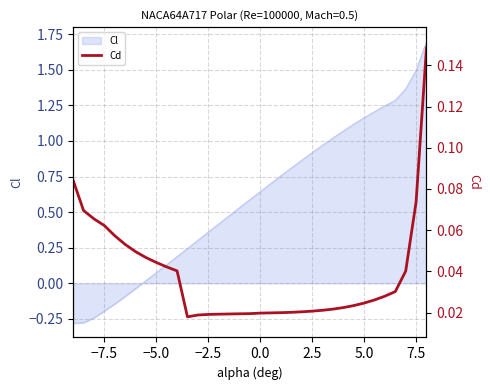

True or false: Cl has a value of 1.5 at 7.5.

True